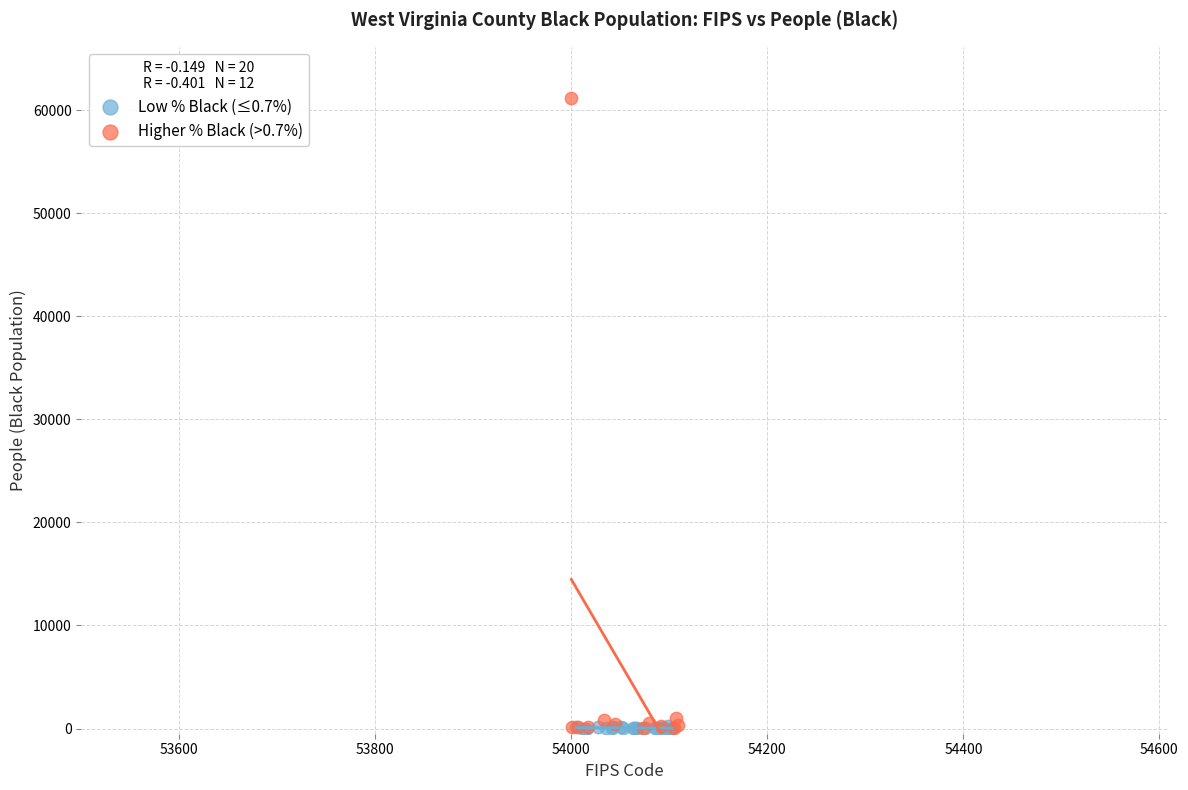

What are all the series names shown in the legend?

Low % Black (≤0.7%), Higher % Black (>0.7%)